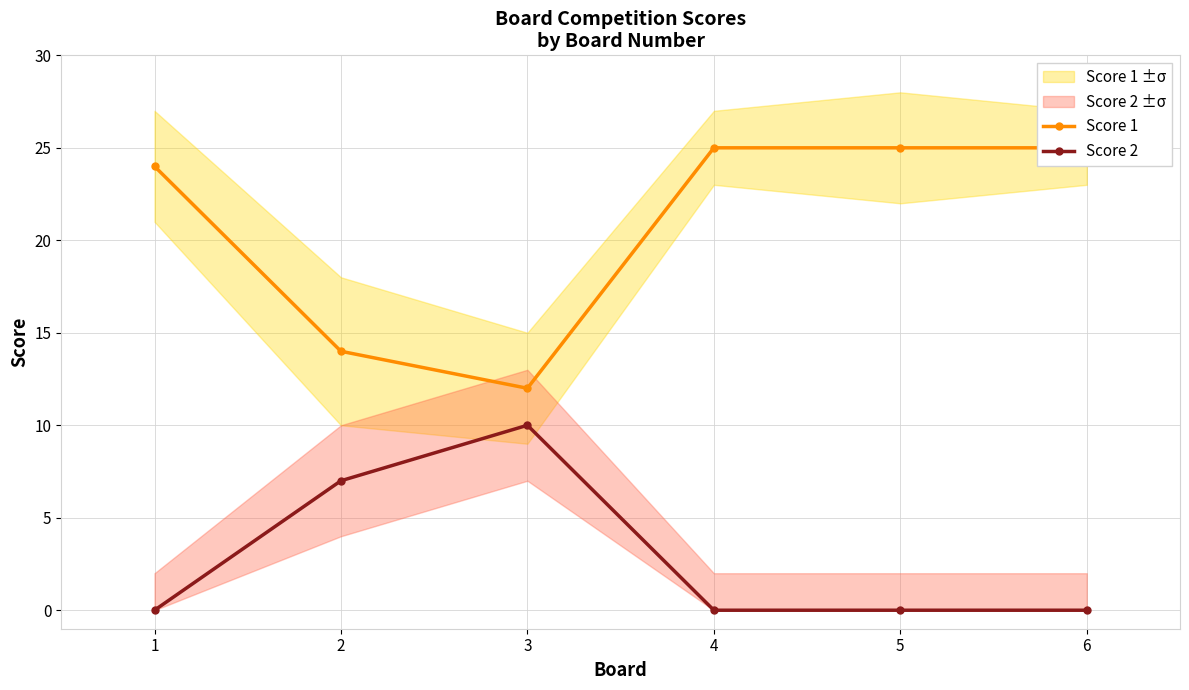

Which series has the largest range (max minus min)?

Score 1